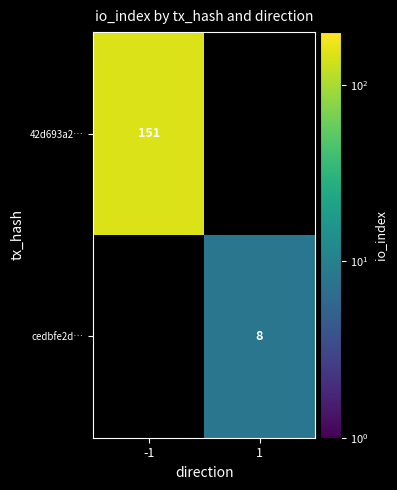

Which category has the highest value across all series?

-1